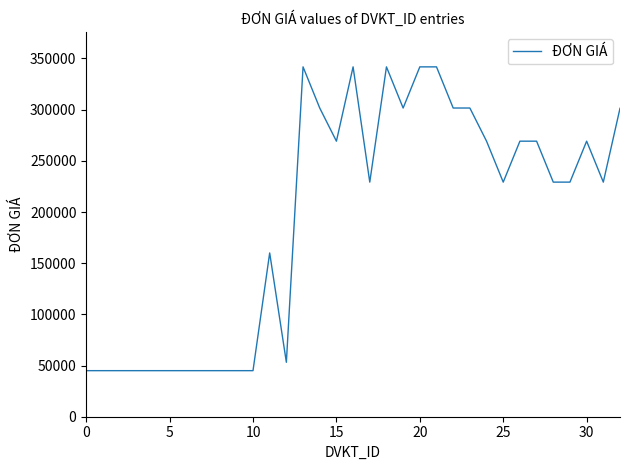

What is the smallest value displayed?

45000